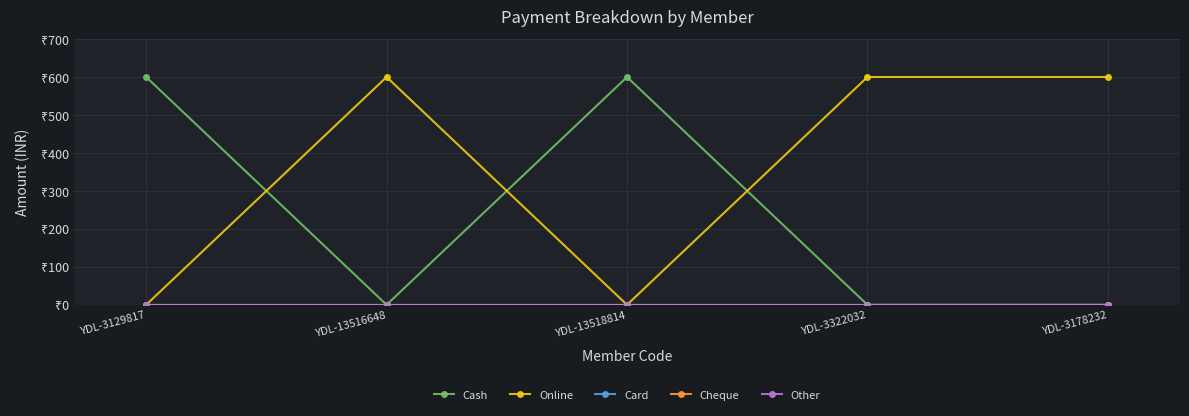

What is the difference between the second highest and minimum values in the Cash series?

600